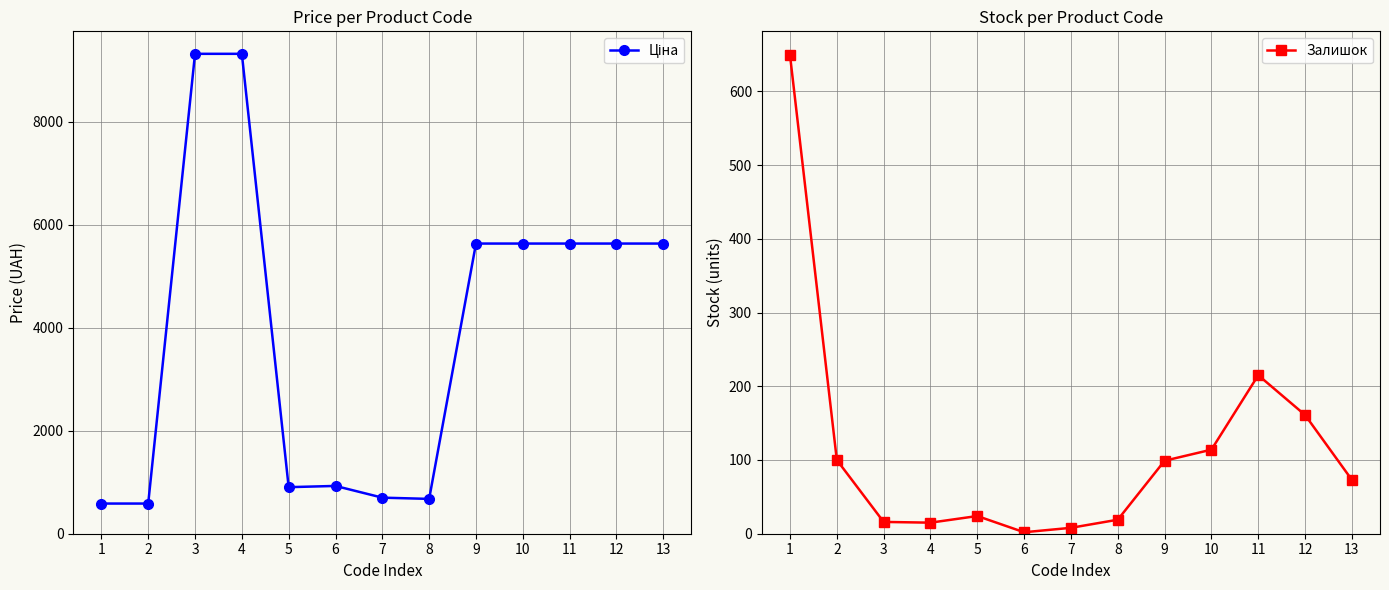

At which label does Ціна reach its peak?

3